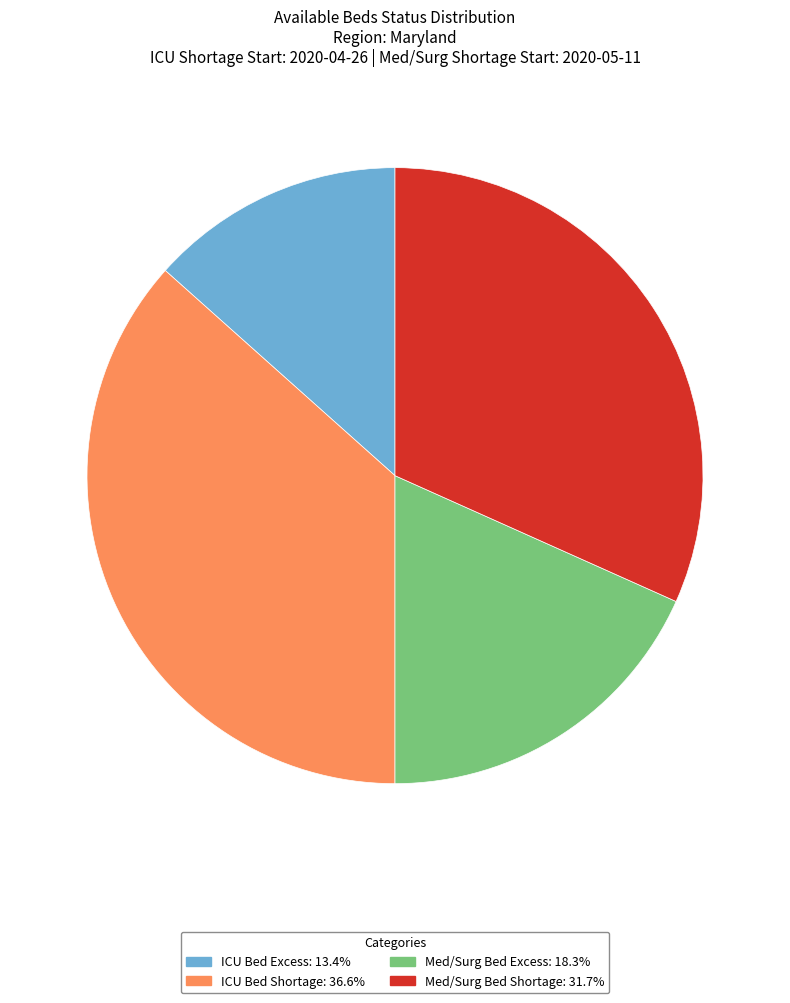

Is there a majority slice in this chart?

No